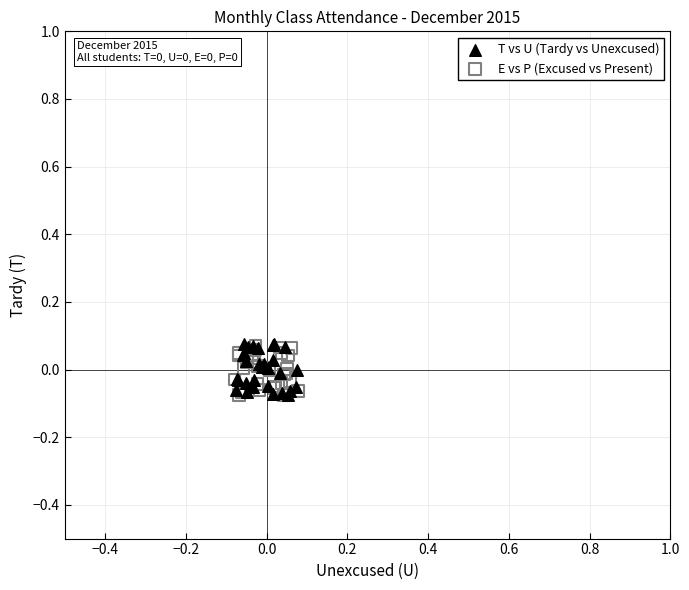

Which series has the widest spread of Y values?

T vs U (Tardy vs Unexcused)